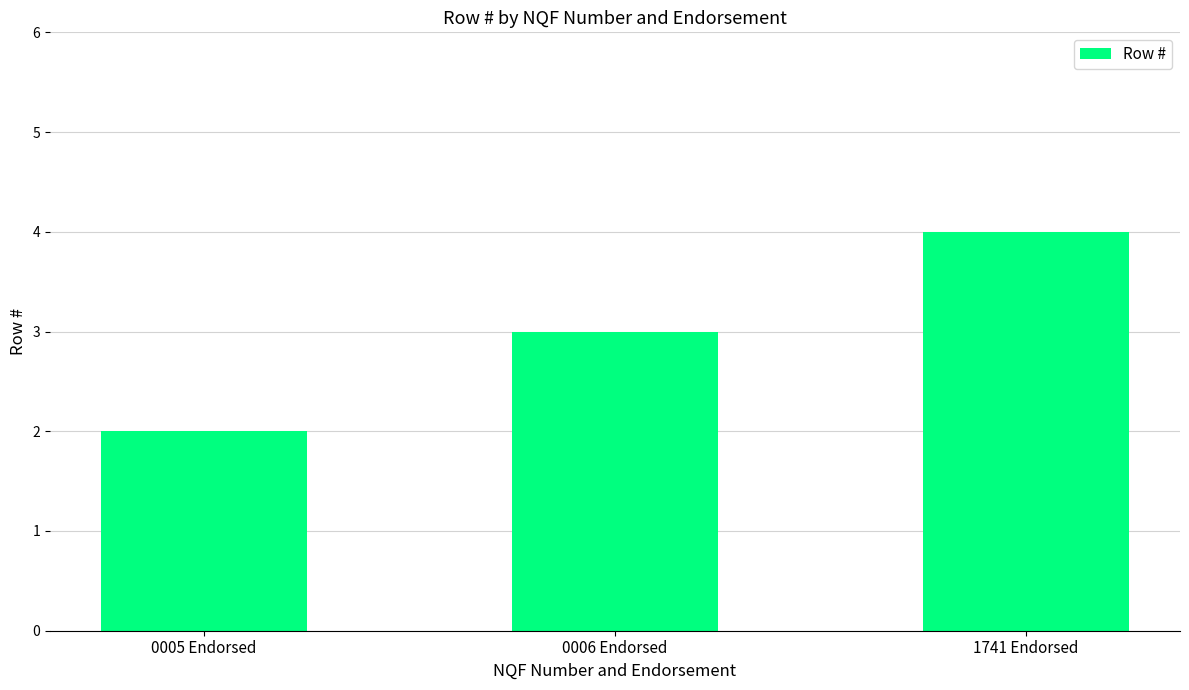

What is the average value?

3